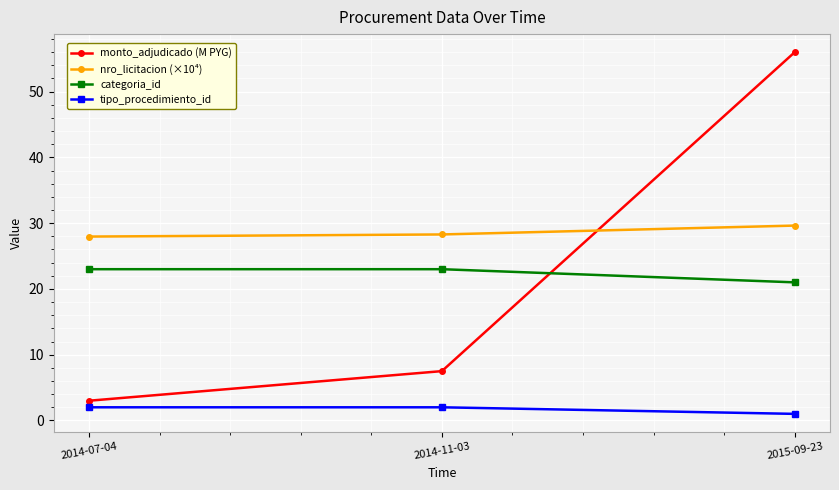

Rank the series at 2014-07-04 from lowest to highest value.

tipo_procedimiento_id, monto_adjudicado (M PYG), categoria_id, nro_licitacion (×10⁴)